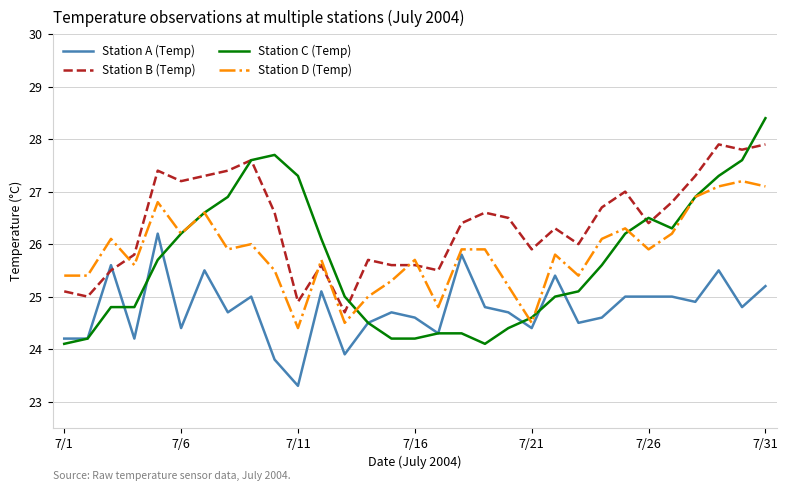

Which series has the largest total across all categories?

Station B (Temp)